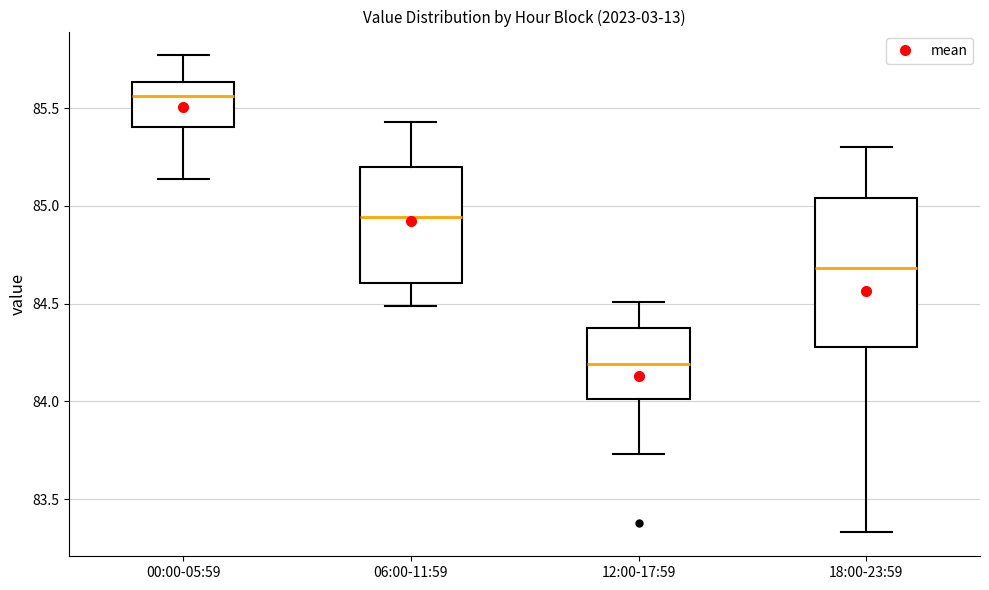

Reading left to right, transcribe this box plot: for each box, give where its median line is, the range the box spans, and where its two whiskers end, as read against the y-axis. The values are not printed on the chart, so give them approximately, as read against the axis.

00:00-05:59: median 85.55, box 85.40 to 85.65, whiskers 85.15 to 85.75
06:00-11:59: median 84.95, box 84.60 to 85.20, whiskers 84.50 to 85.45
12:00-17:59: median 84.20, box 84.00 to 84.40, whiskers 83.75 to 84.50
18:00-23:59: median 84.70, box 84.30 to 85.05, whiskers 83.35 to 85.30